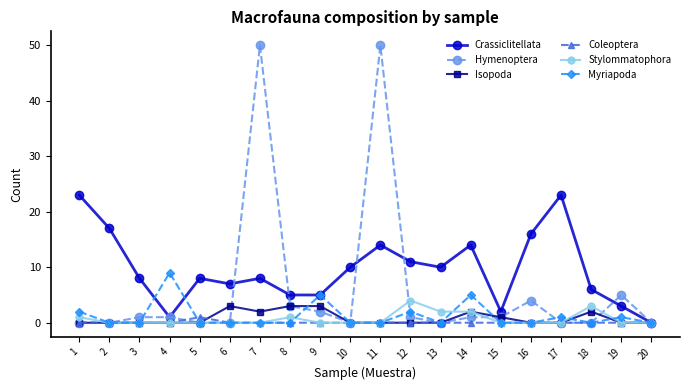

What is the difference between the maximum and minimum values in the Stylommatophora series?

4